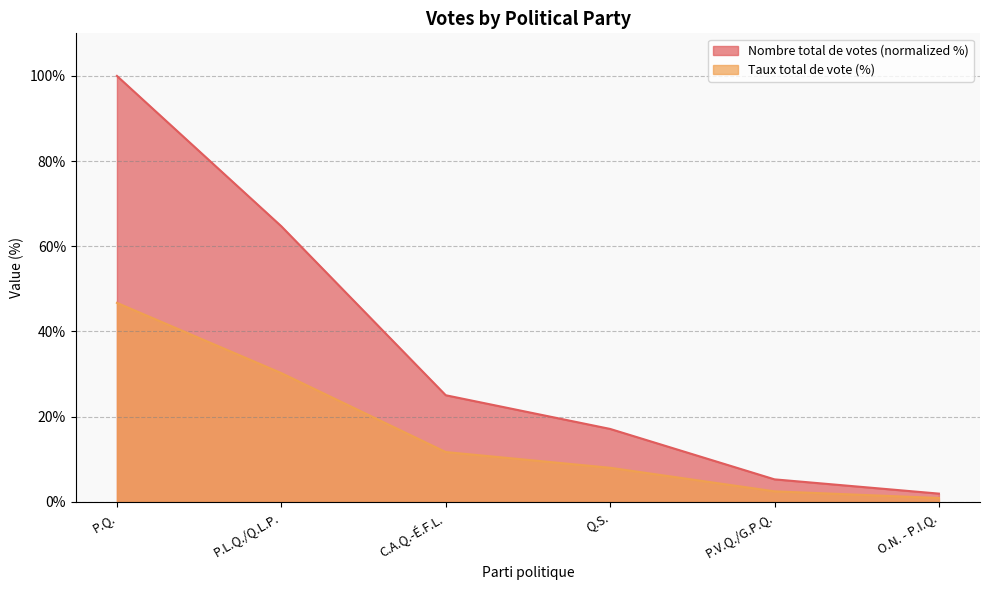

At which label is Nombre total de votes closest to 50?

P.L.Q./Q.L.P.